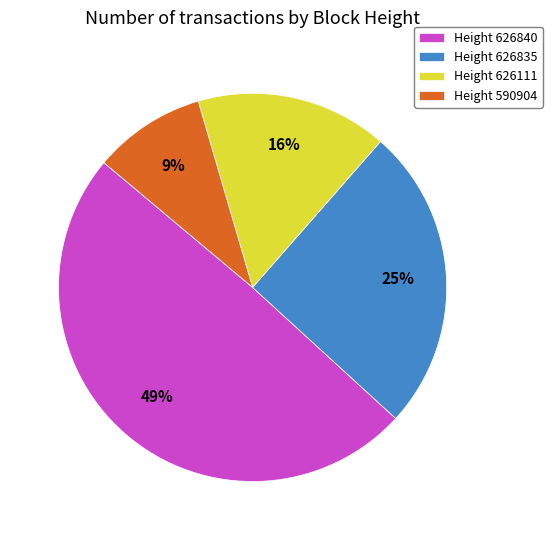

Rank the categories by value from lowest to highest.

Height 590904, Height 626111, Height 626835, Height 626840